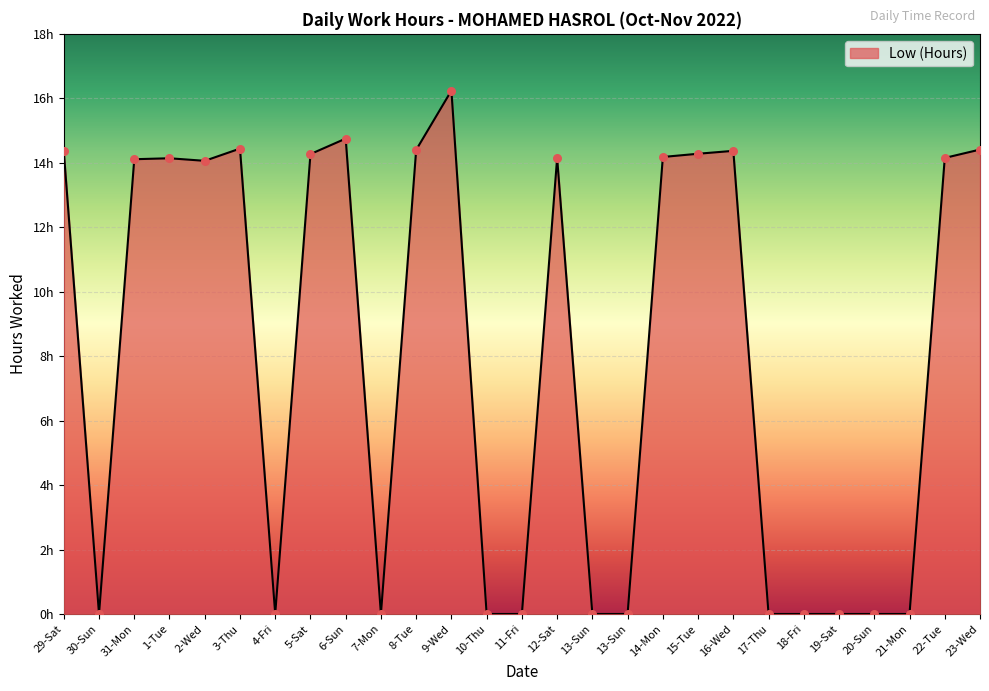

What is the change in value from 14-Mon to 18-Fri?

-14.2